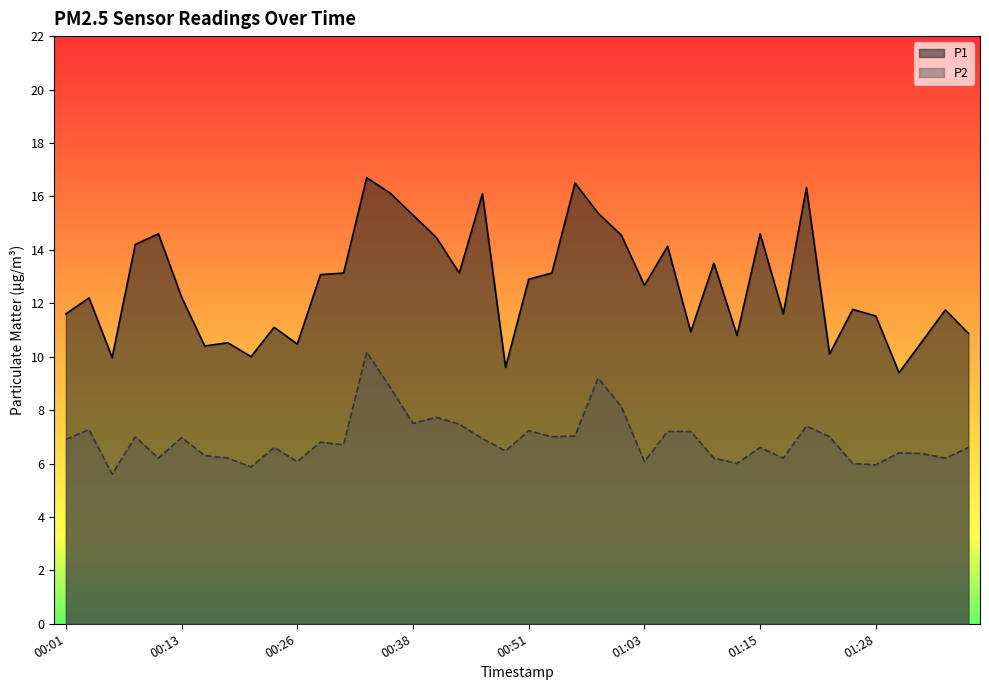

What are all the series names shown in the legend?

P1, P2